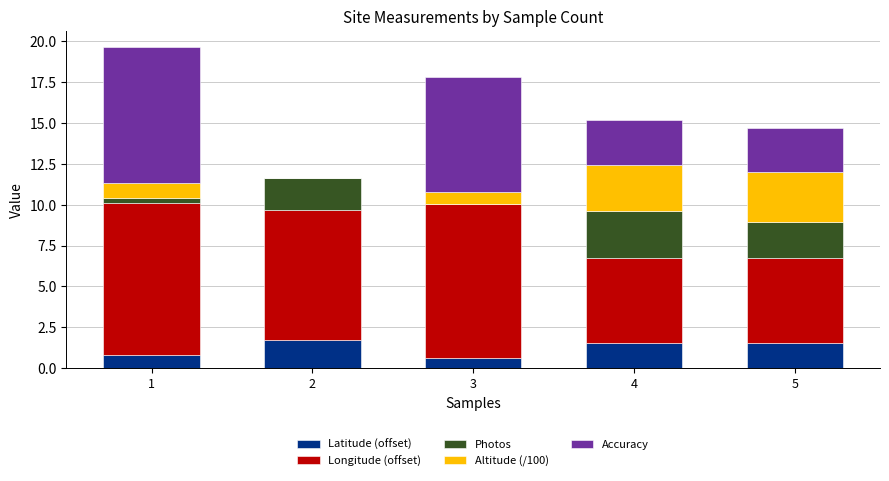

What is the maximum value for Latitude (offset)?

1.7